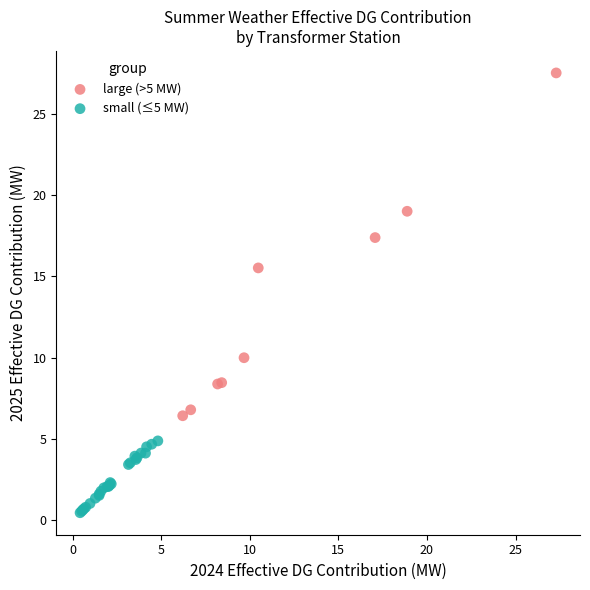

Which series has the largest Y range (max minus min)?

large (>5 MW)